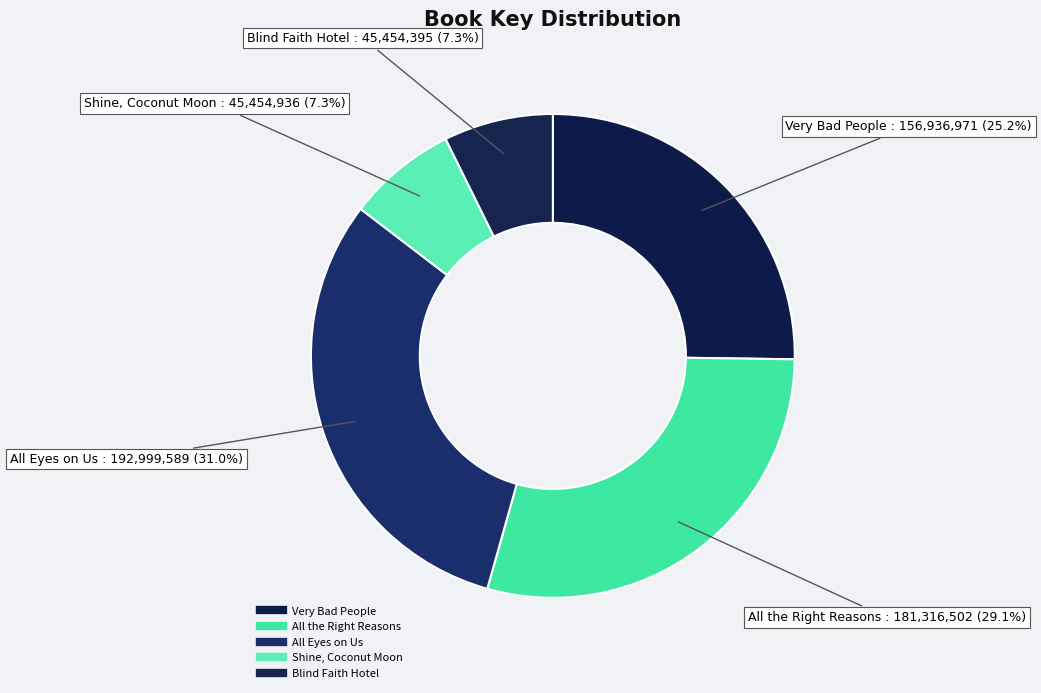

Which category has the smallest portion of the pie?

Blind Faith Hotel